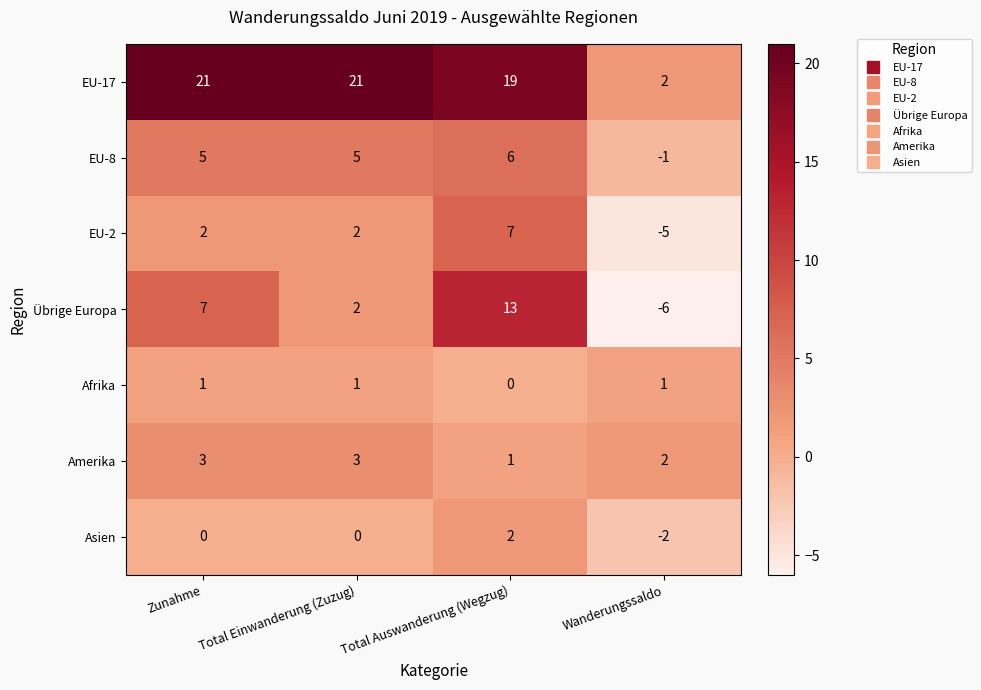

What is the average value of the EU-8 series?

4